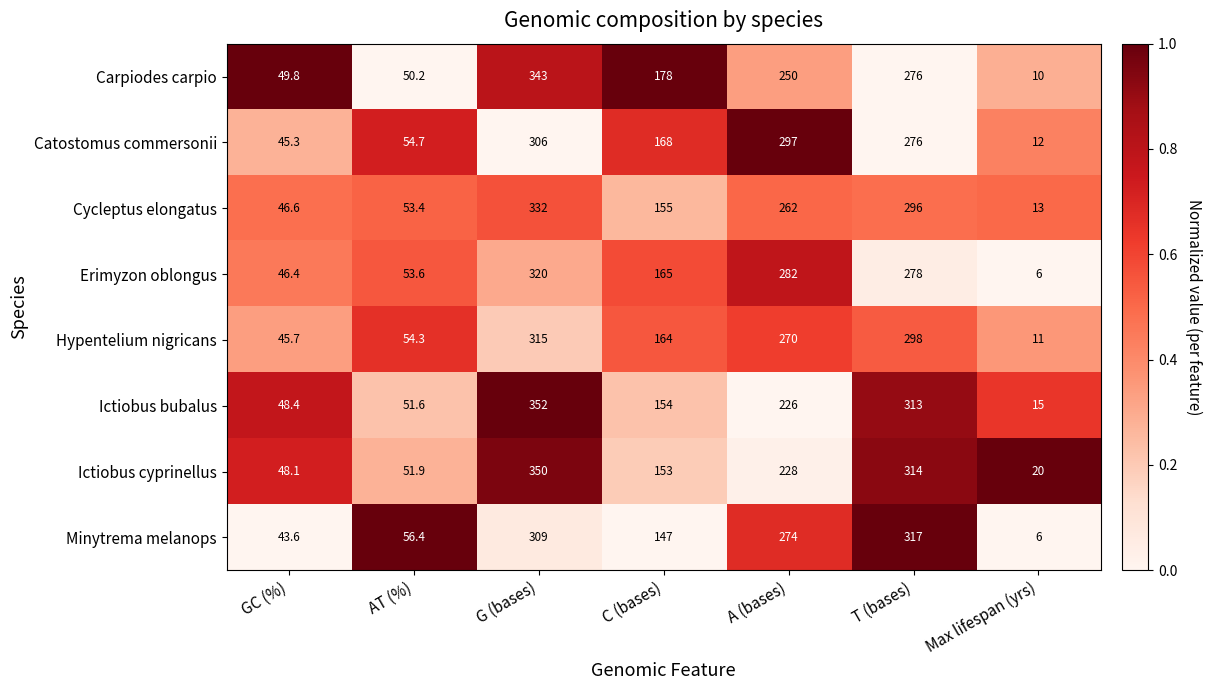

What is the sum of the Catostomus commersonii values at G (bases) and Max lifespan (yrs)?

318.0